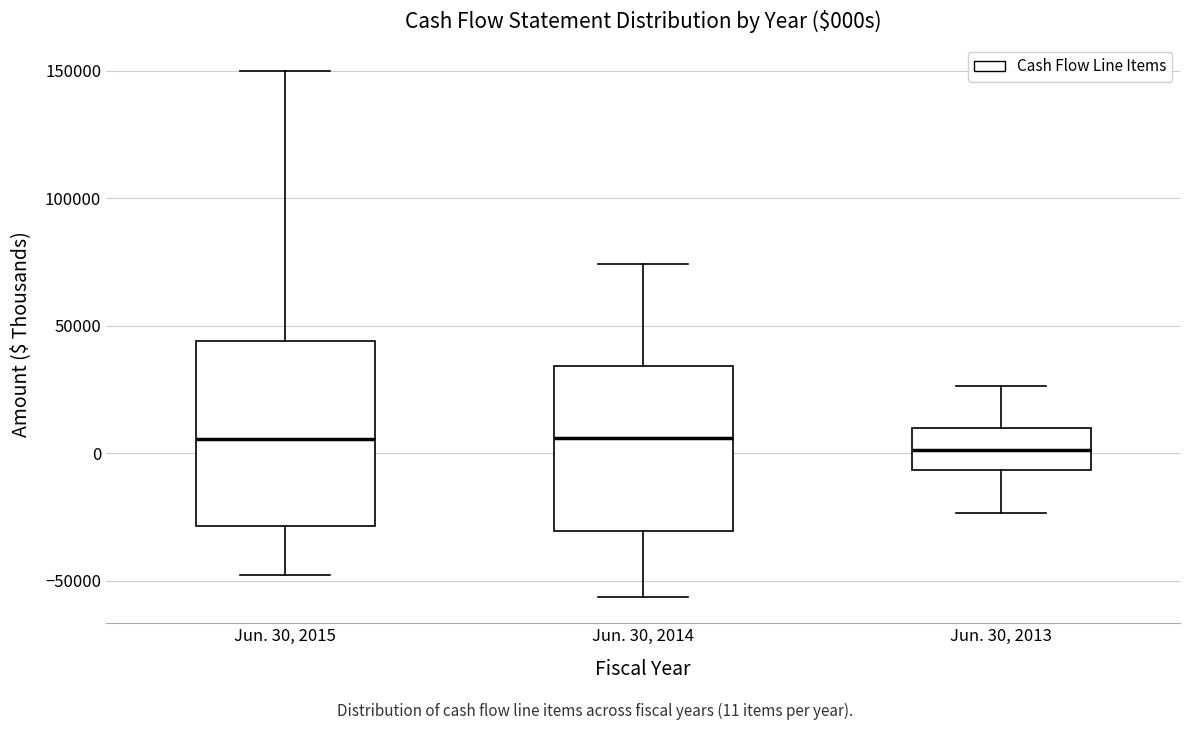

Reading left to right, transcribe this box plot: for each box, give where its median line is, the range the box spans, and where its two whiskers end, as read against the y-axis. The values are not printed on the chart, so give them approximately, as read against the axis.

Jun. 30, 2015: median 5000, box -30000 to 45000, whiskers -50000 to 150000
Jun. 30, 2014: median 5000, box -30000 to 35000, whiskers -55000 to 75000
Jun. 30, 2013: median 0, box -5000 to 10000, whiskers -25000 to 25000